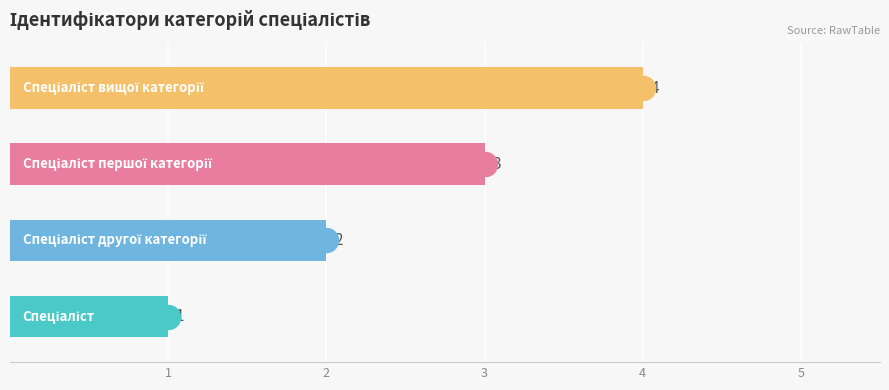

What is the change in value from 1 to 4?

+3